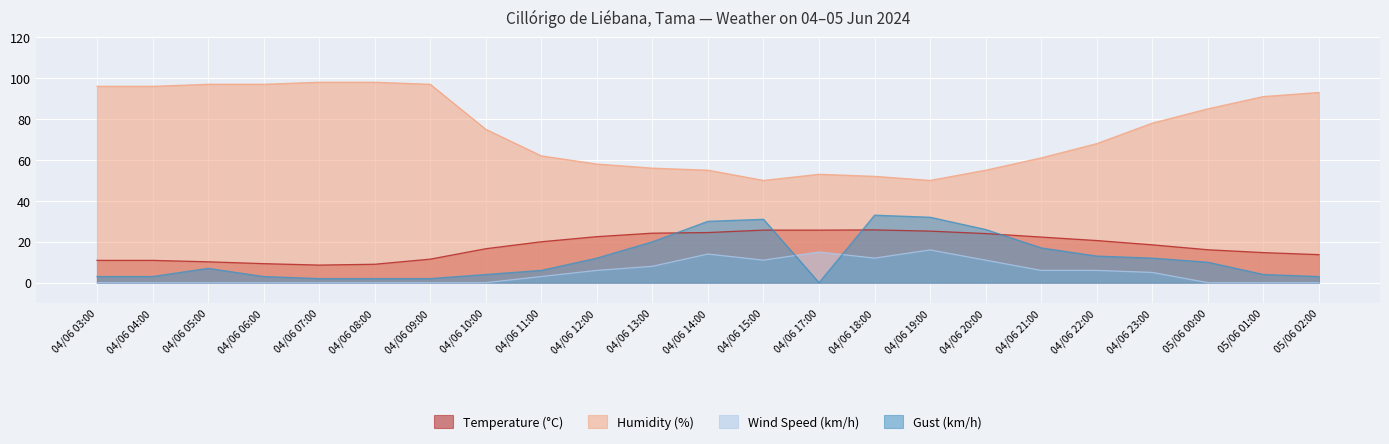

Where does the Gust (km/h) series first go above 7?

04/06 12:00